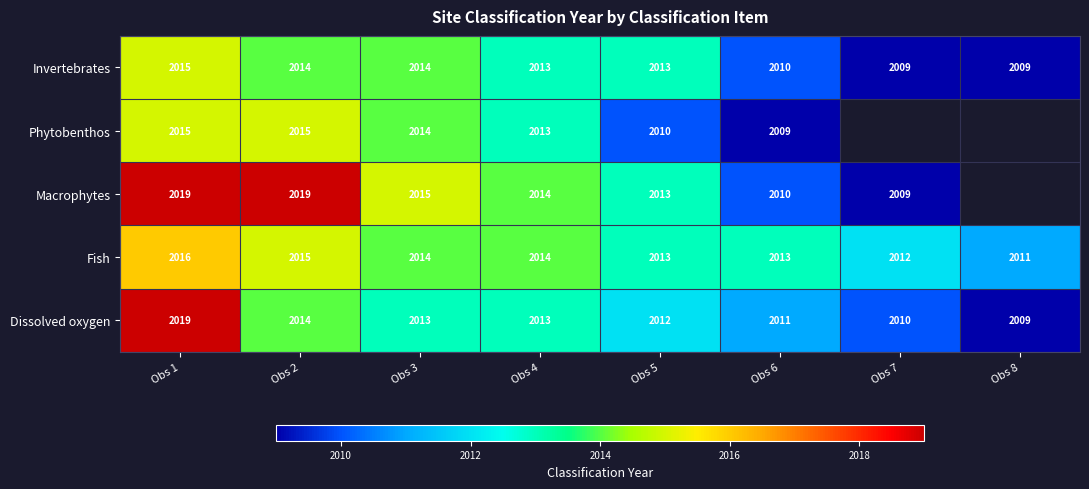

The value of Invertebrates at Obs 4 is 1120. True or false?

False